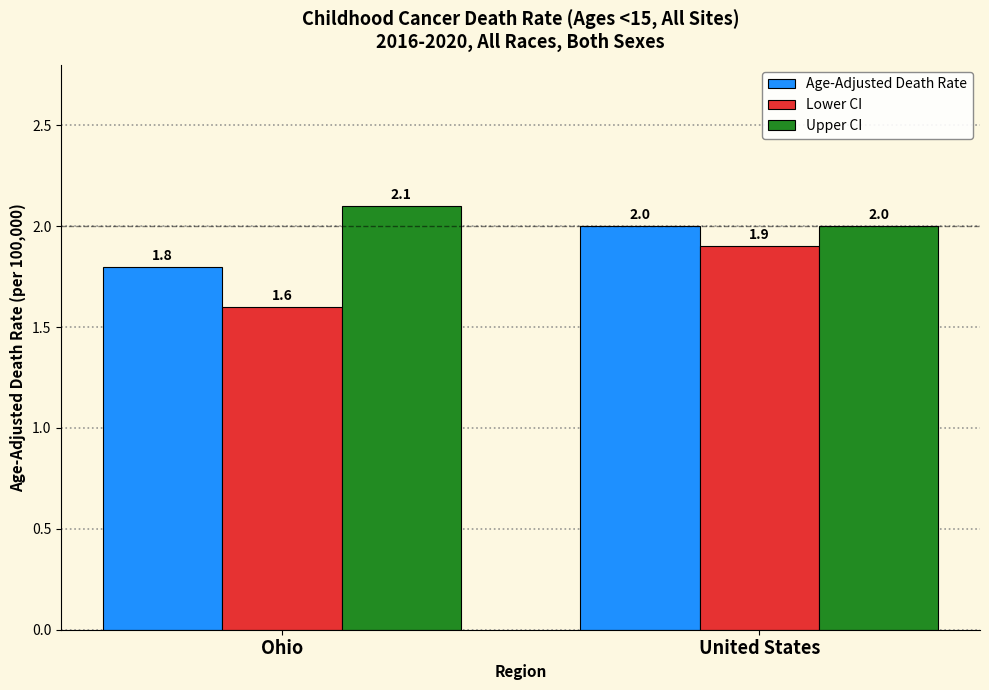

How many bars are there in total?

6